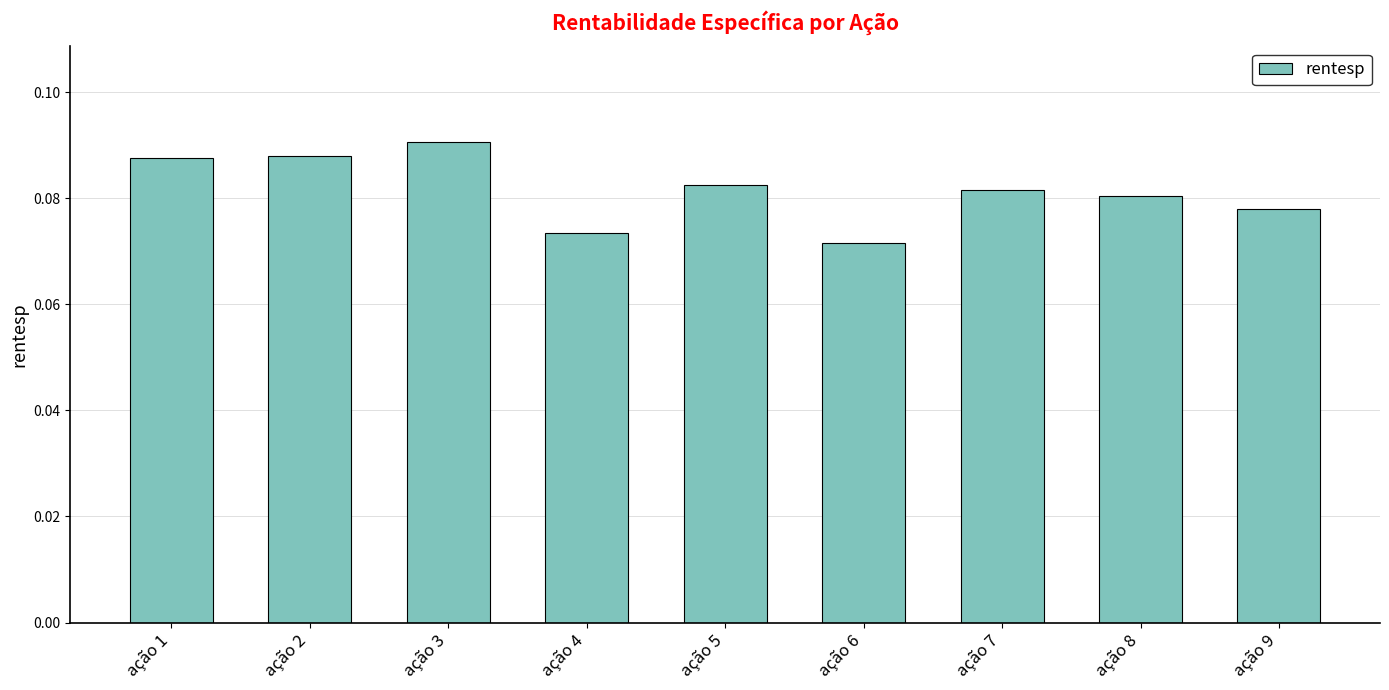

Where is the data nearest to the value 0?

ação 6